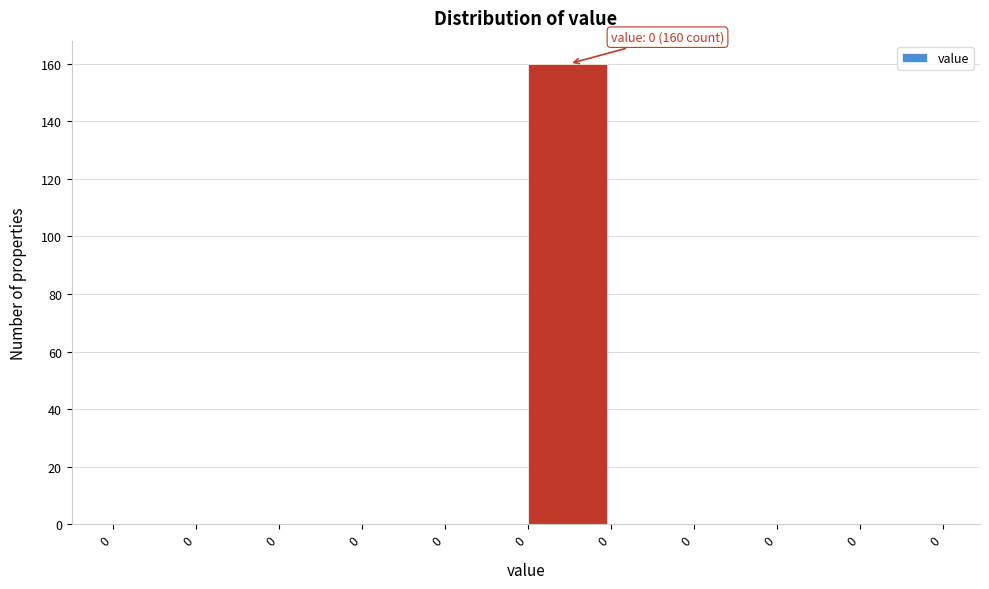

How many data points does each series have?

10